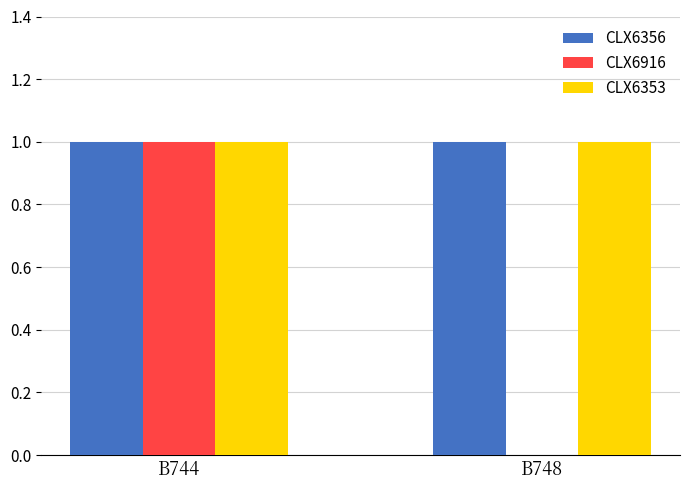

What is the sum of the CLX6353 values at B744 and B748?

2